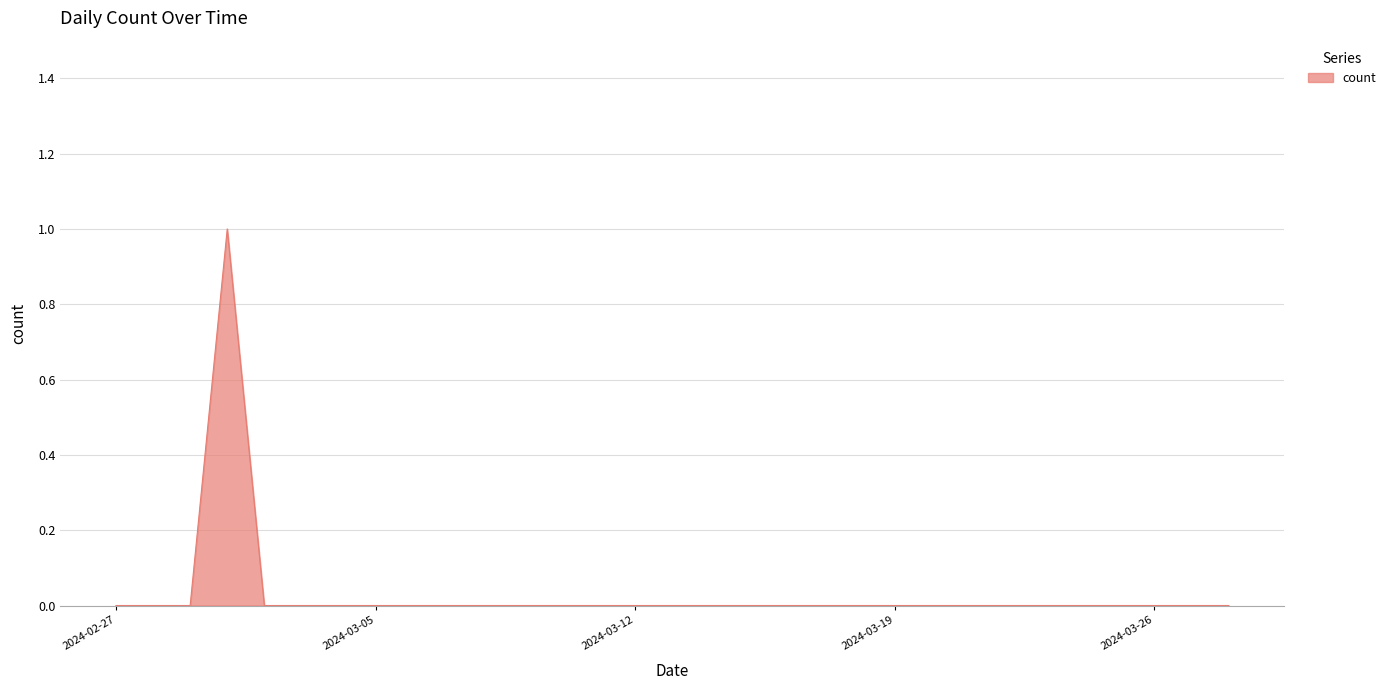

What is the sum of all values?

1